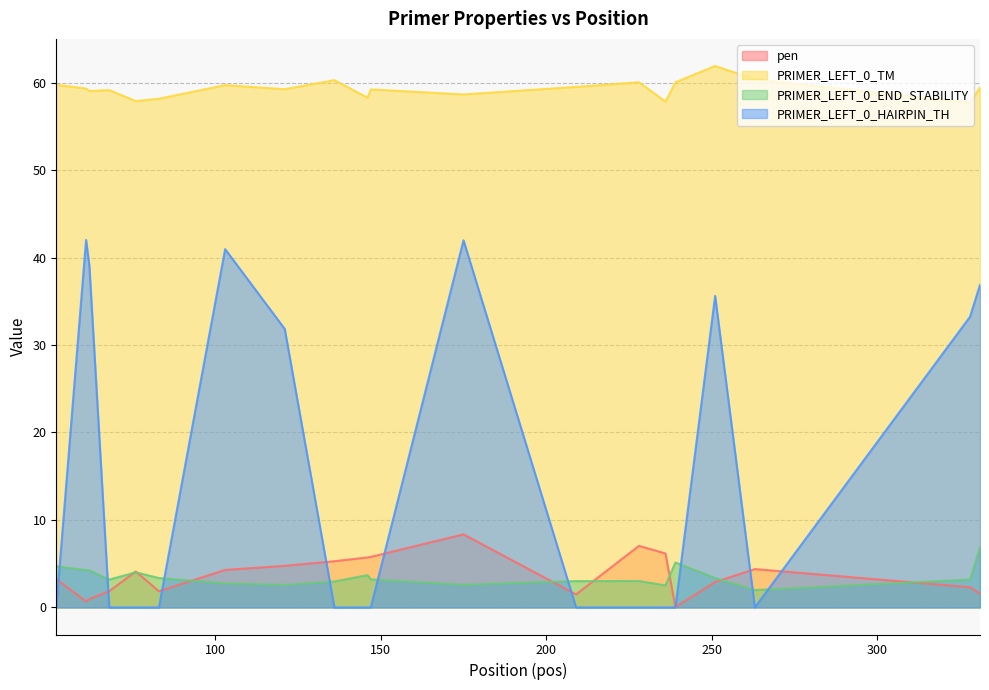

How many series are shown in this chart?

4